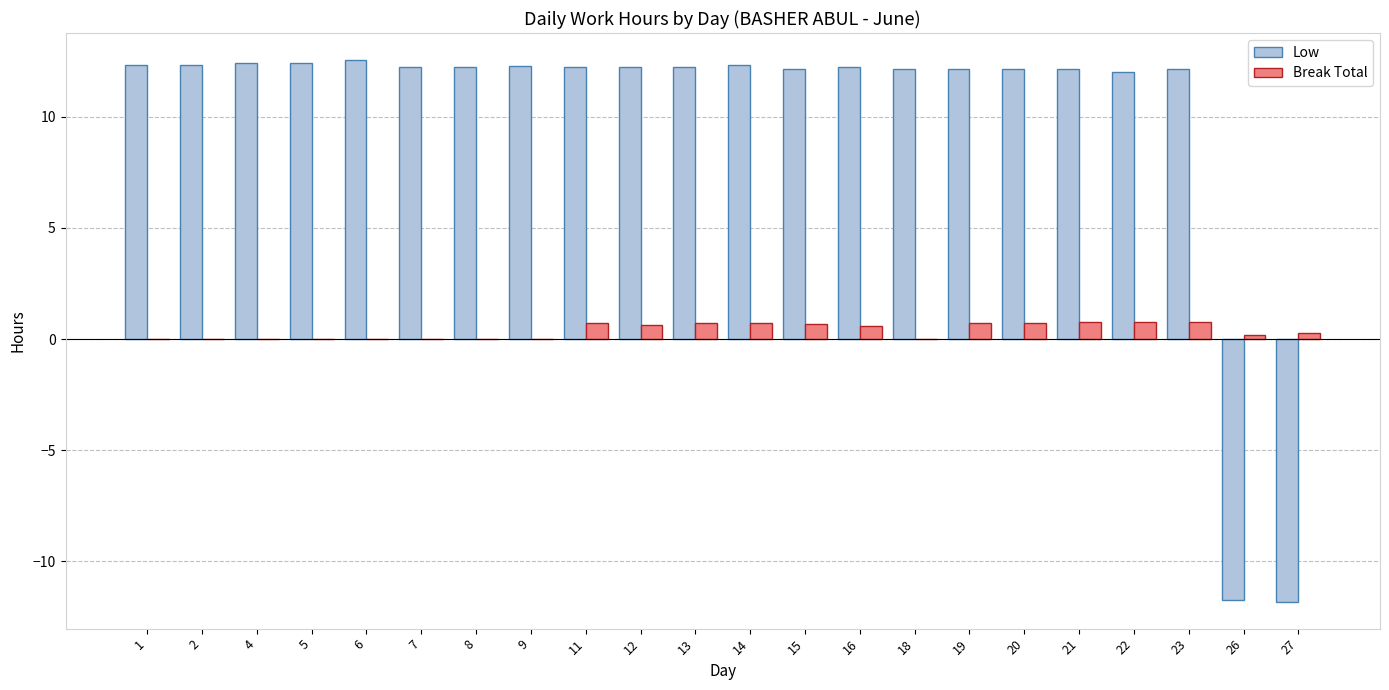

Is it true that Break Total equals 0.0 at 1?

True